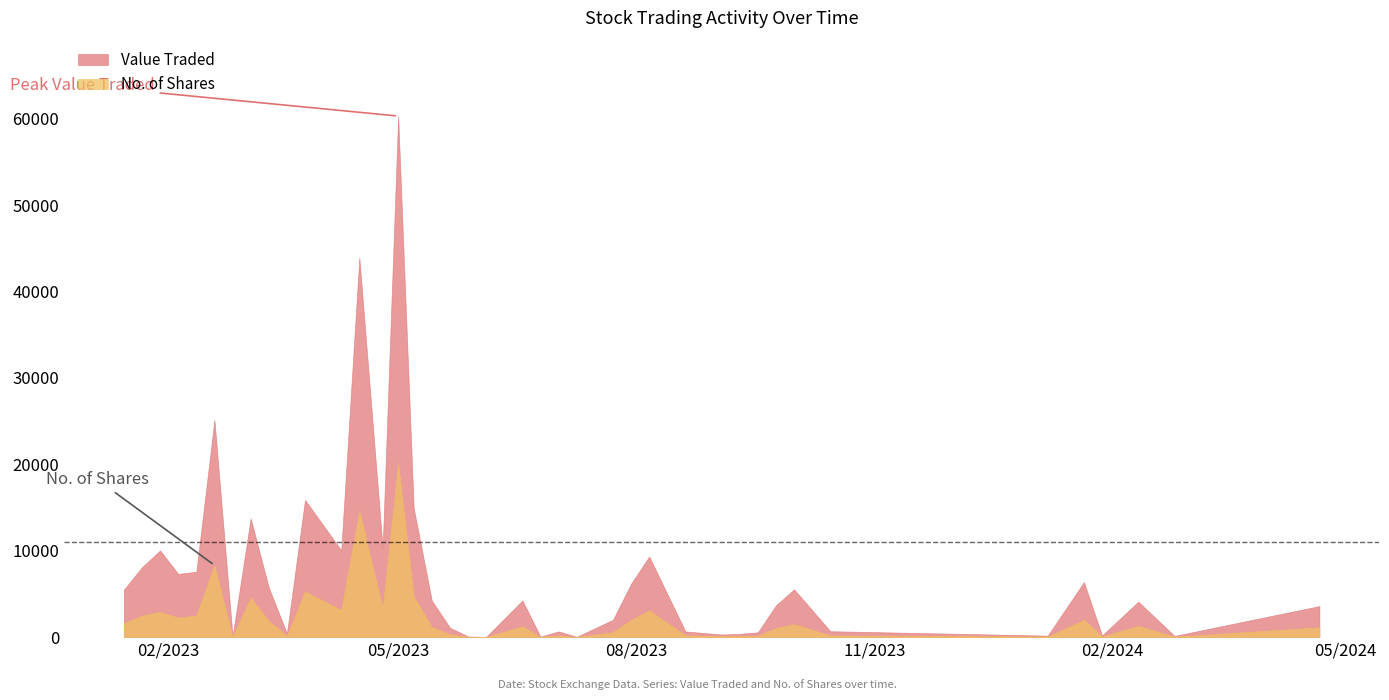

Does the chart display data point markers on the line(s)?

No